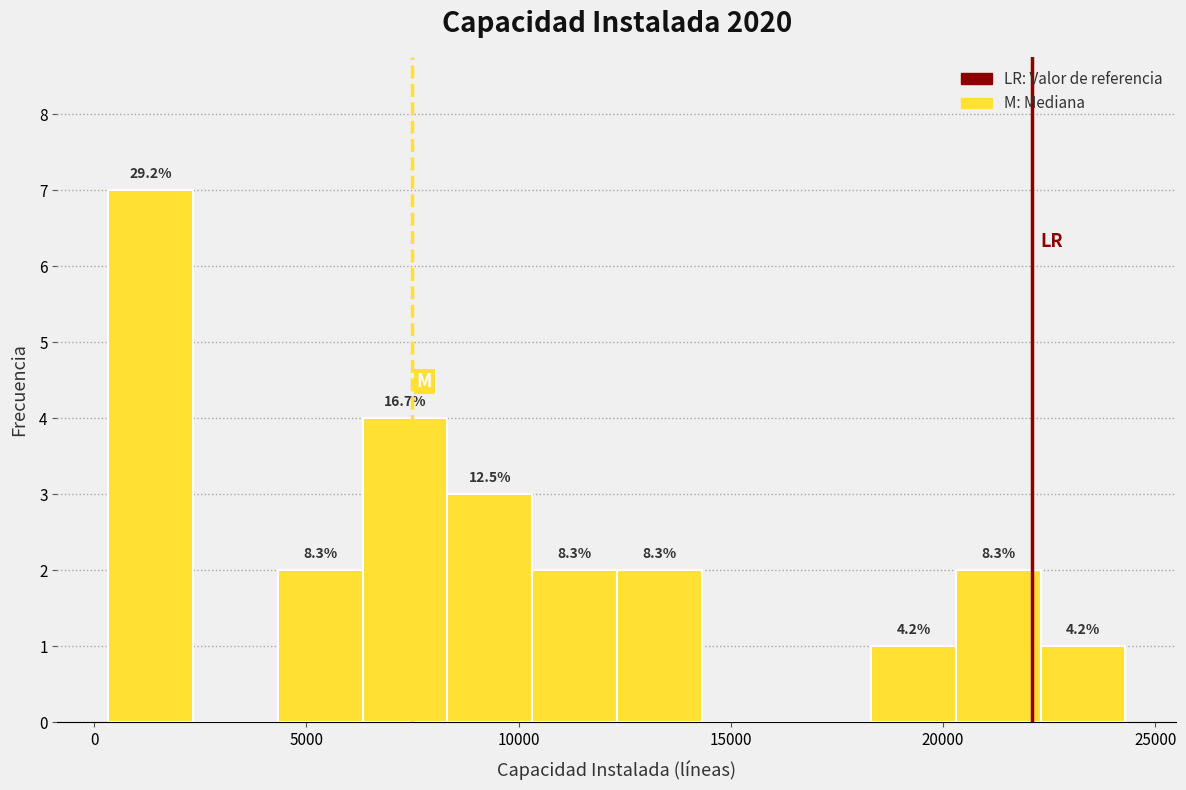

Around what value on the x-axis is the tallest bar? Give the approximate position of its centre, as read against the axis.

1500